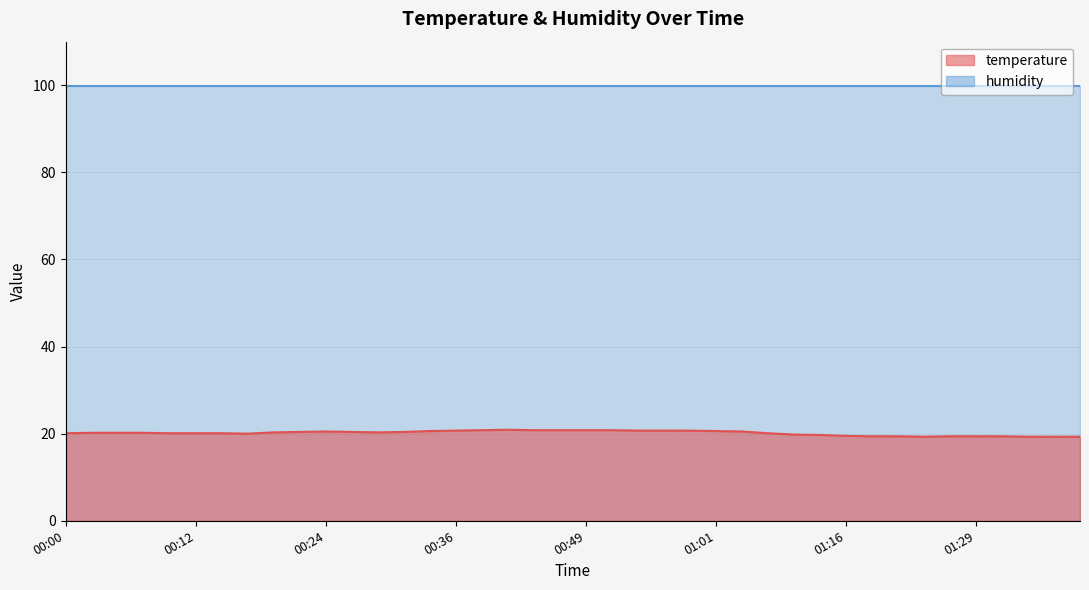

At which category does the chart reach its minimum across all series?

01:23